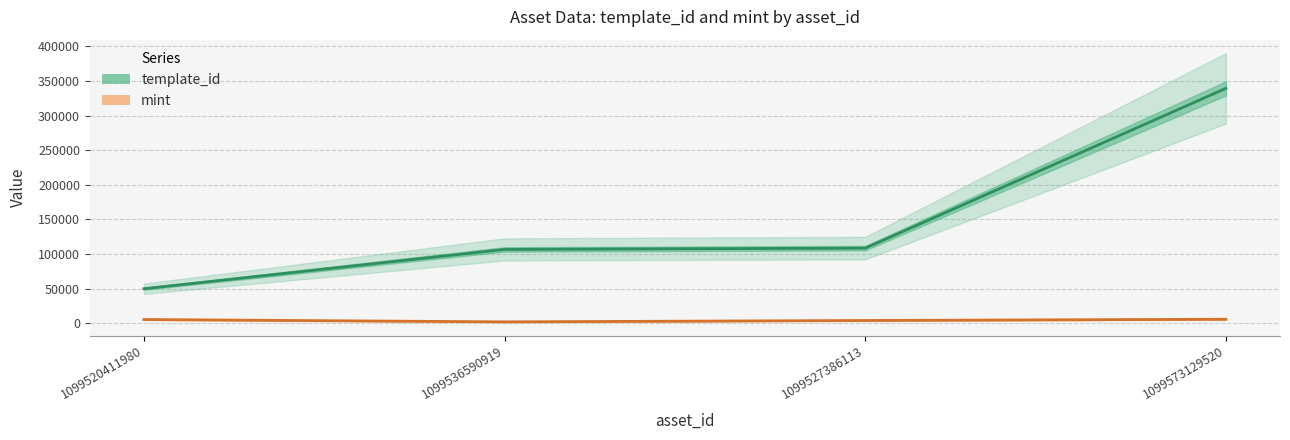

Is it true that template_id equals 71181 at 1099520411980?

False